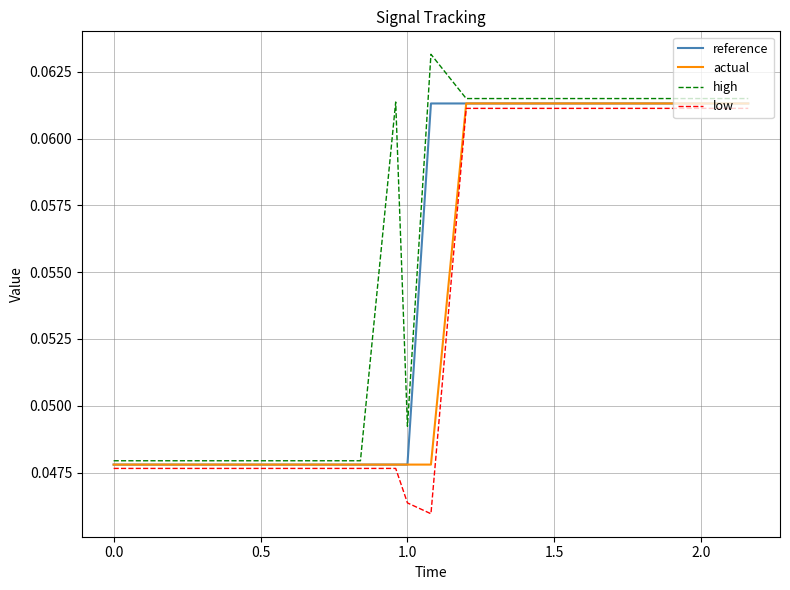

List the series in order of their overall mean, highest first.

high, reference, actual, low